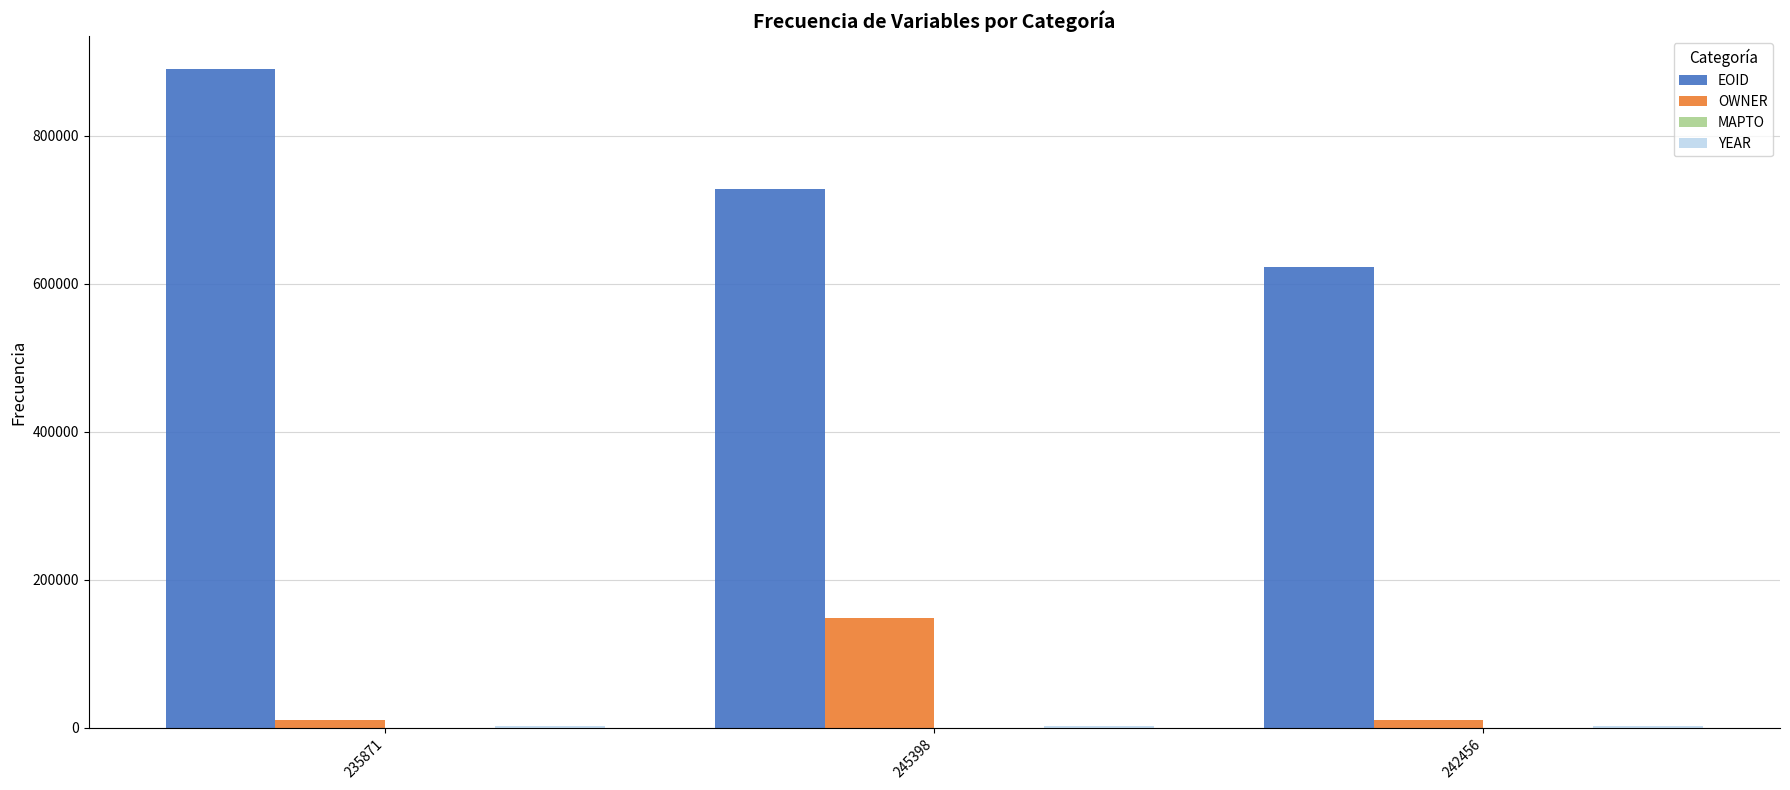

At which label is EOID closest to 756004?

245398